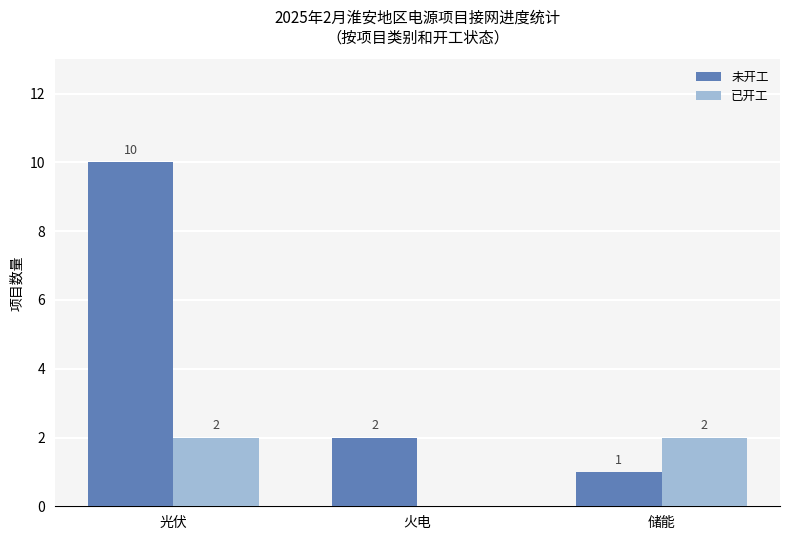

Is it true that 未开工 equals 4 at 光伏?

False